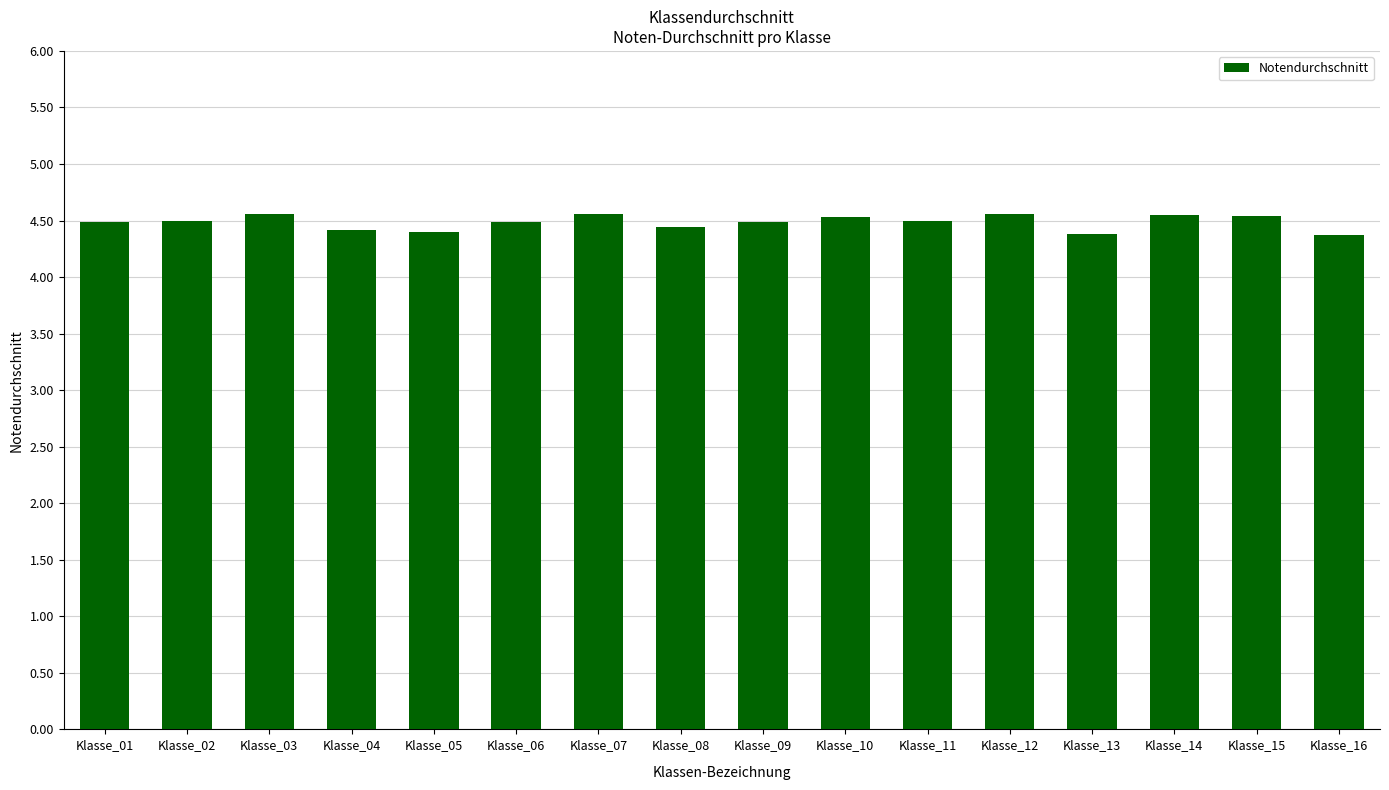

What is the value of the 2nd bar from the left?

4.5